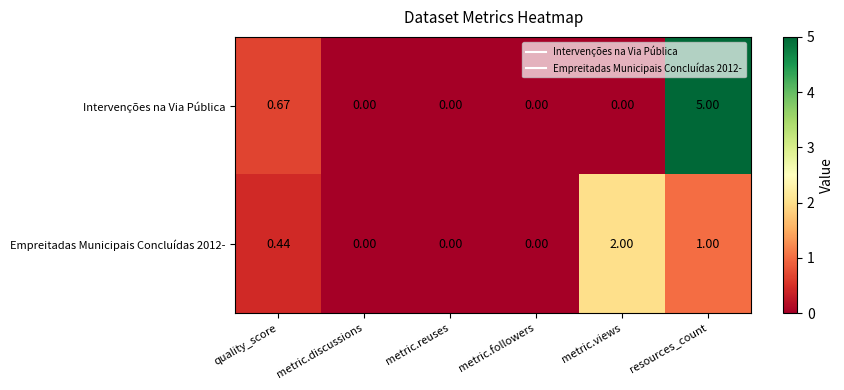

Which series has the widest spread of values?

Intervenções na Via Pública